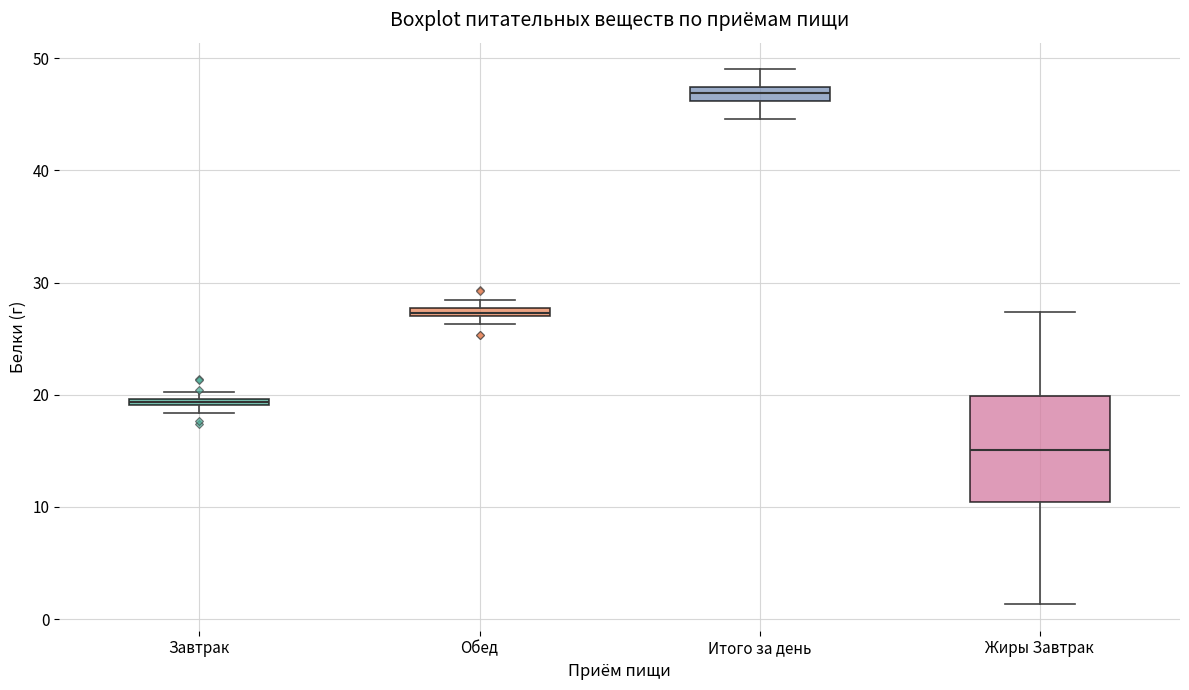

Which box has the lowest median line?

Жиры Завтрак